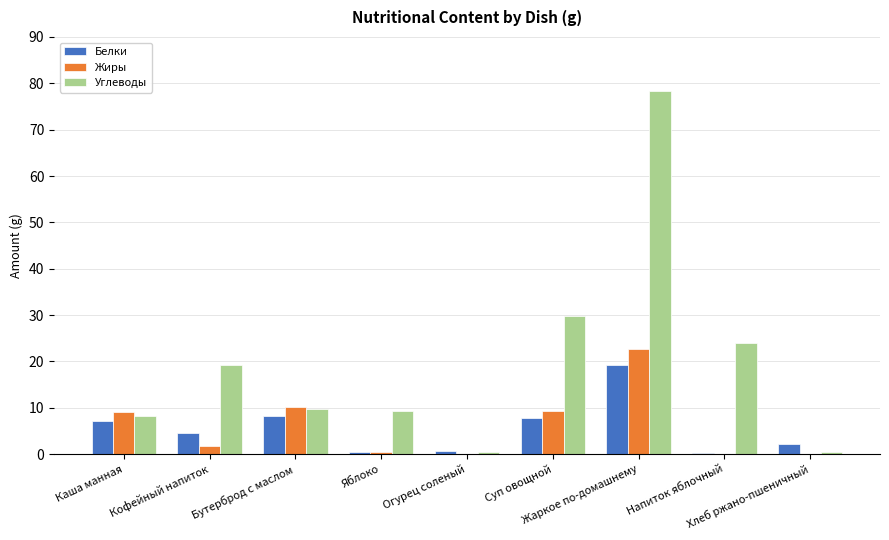

Which category has the highest value in the Жиры series?

Жаркое по-домашнему